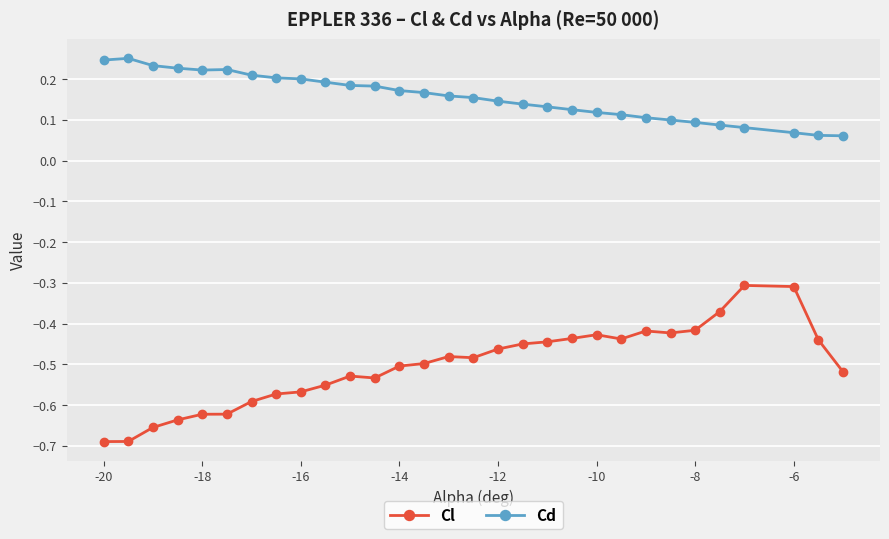

Which series has the largest range (max minus min)?

Cl